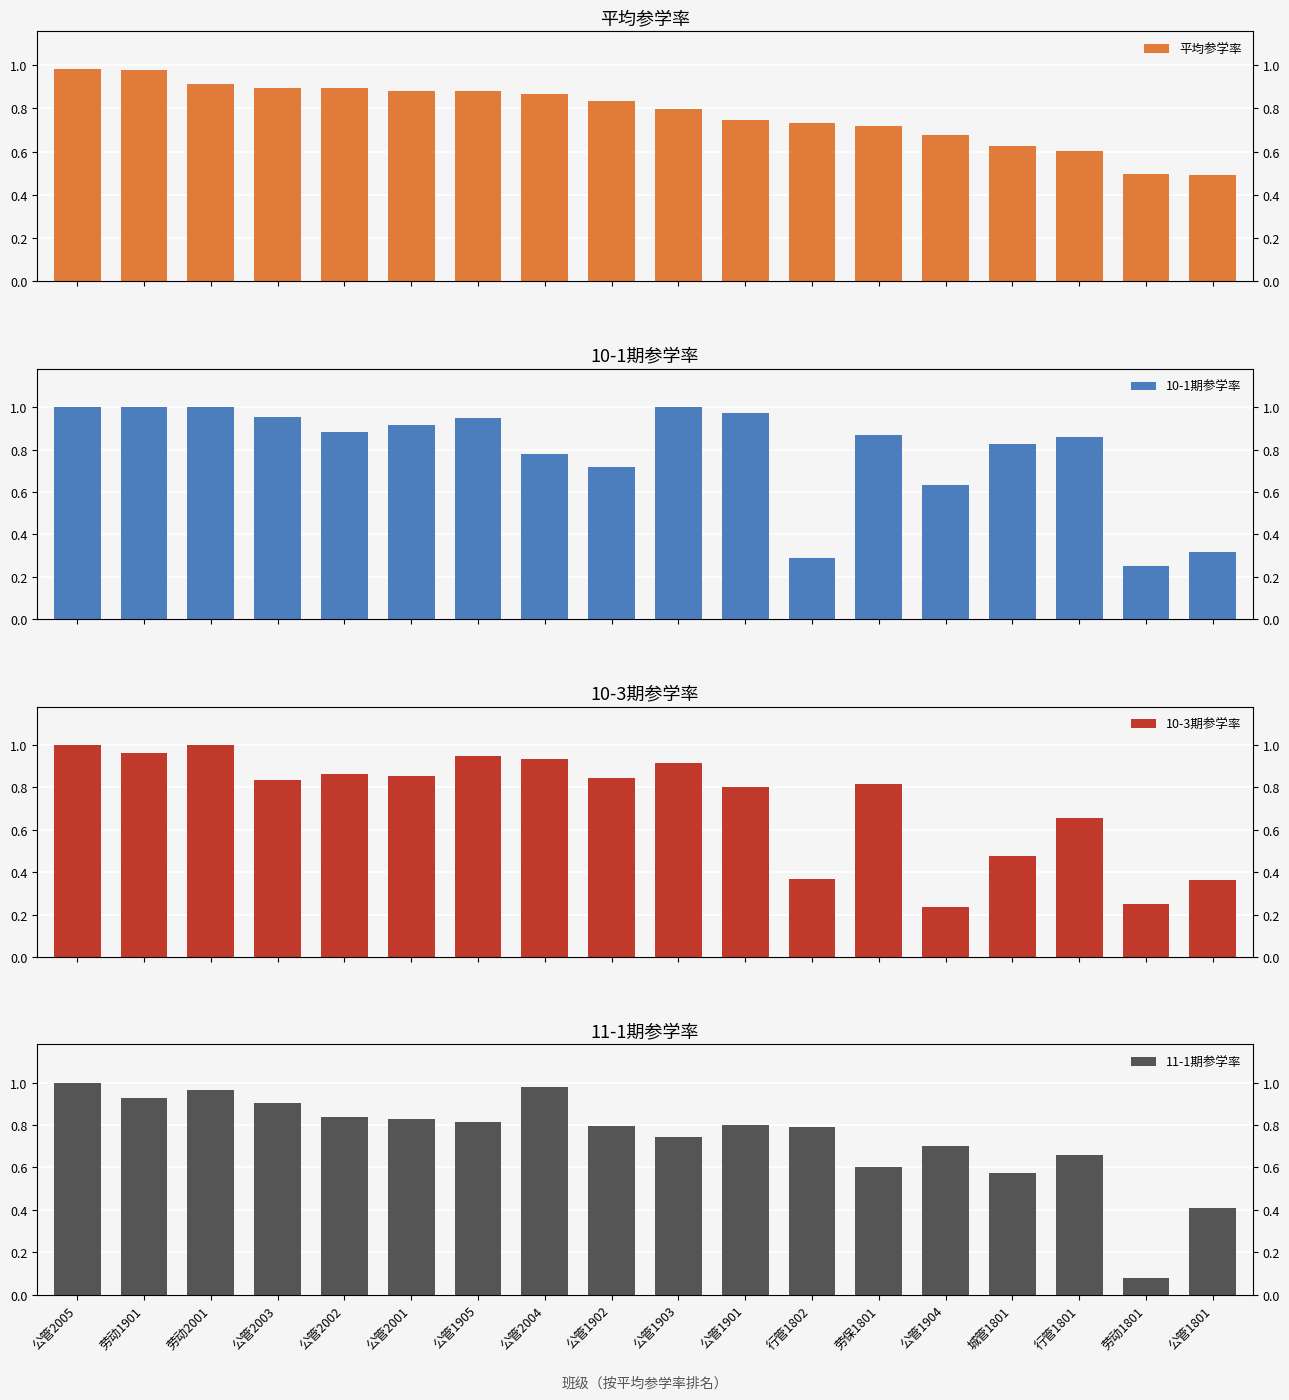

What is the difference between the 10-1期参学率 values at 劳动1901 and 公管1905?

0.1